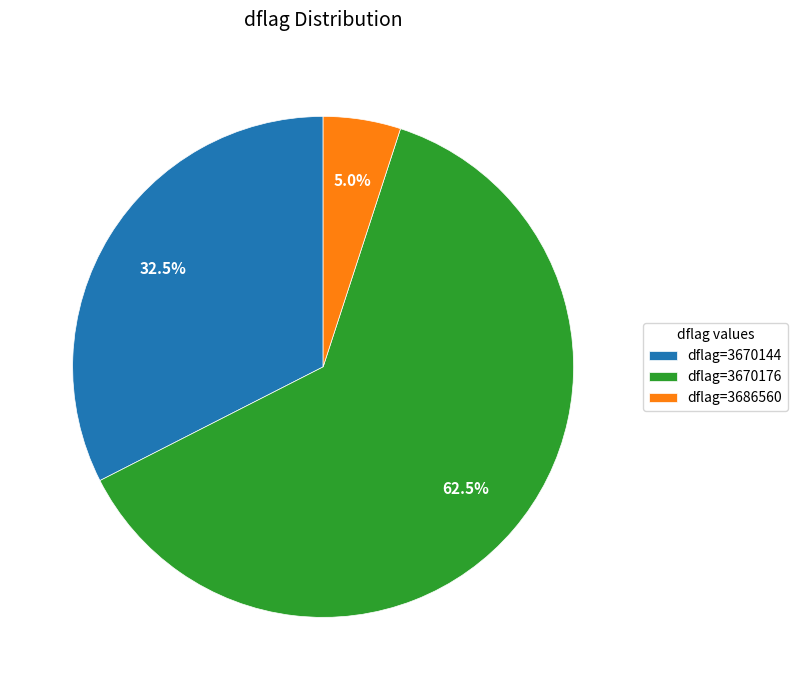

Is dflag=3670176 the majority of the pie?

Yes